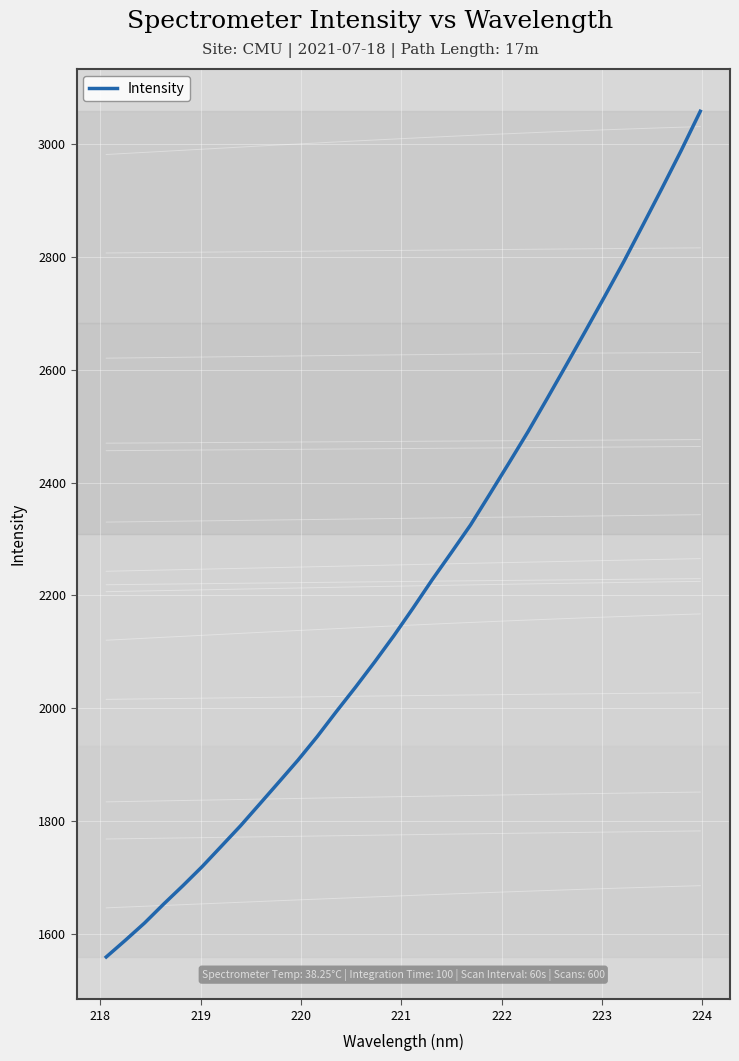

What is the minimum value shown in the chart?

1558.7